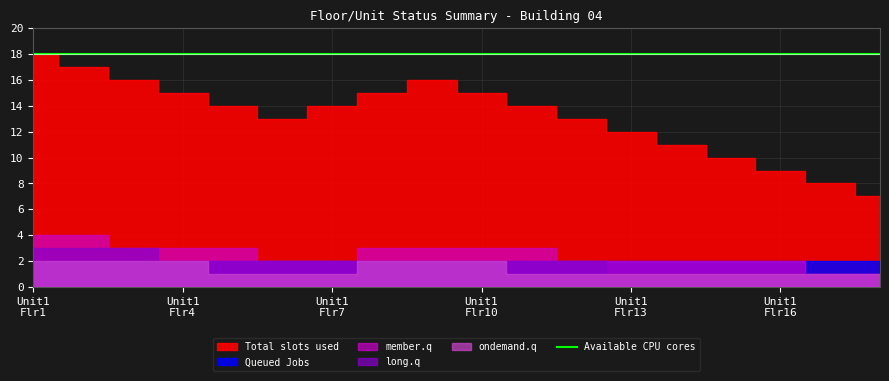

How many data points in Total slots used are less than 14?

8